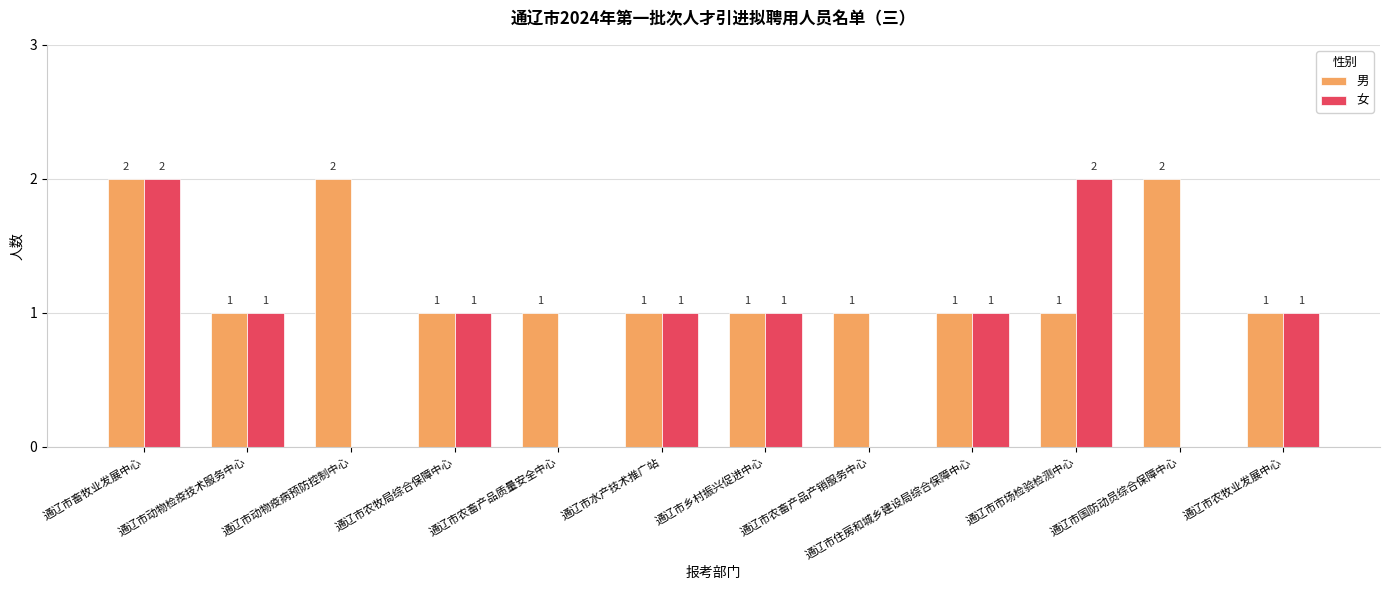

What is the approximate value of 女 at 通辽市市场检验检测中心?

2